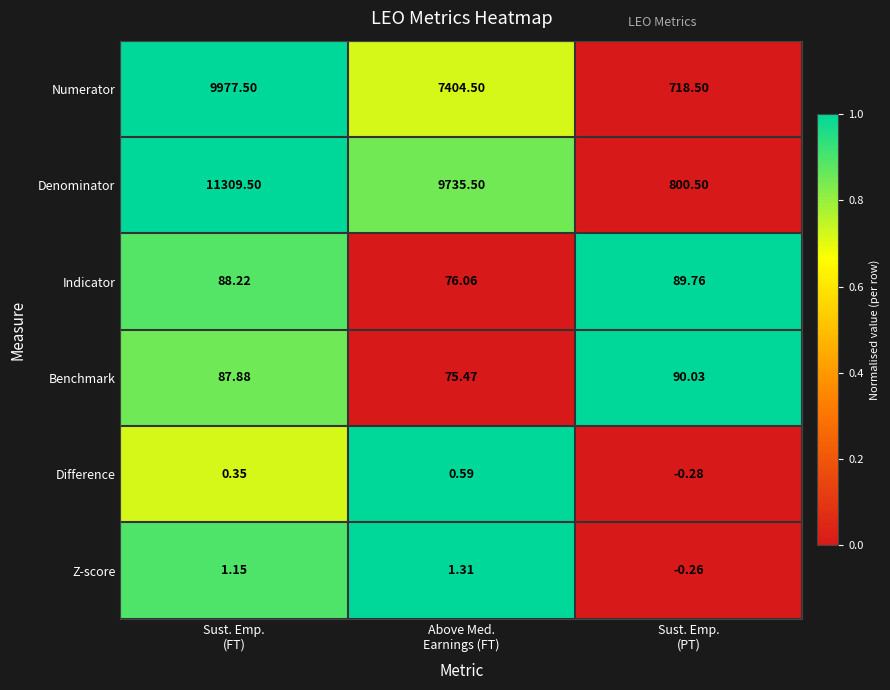

Which series has the largest total across all categories?

Denominator